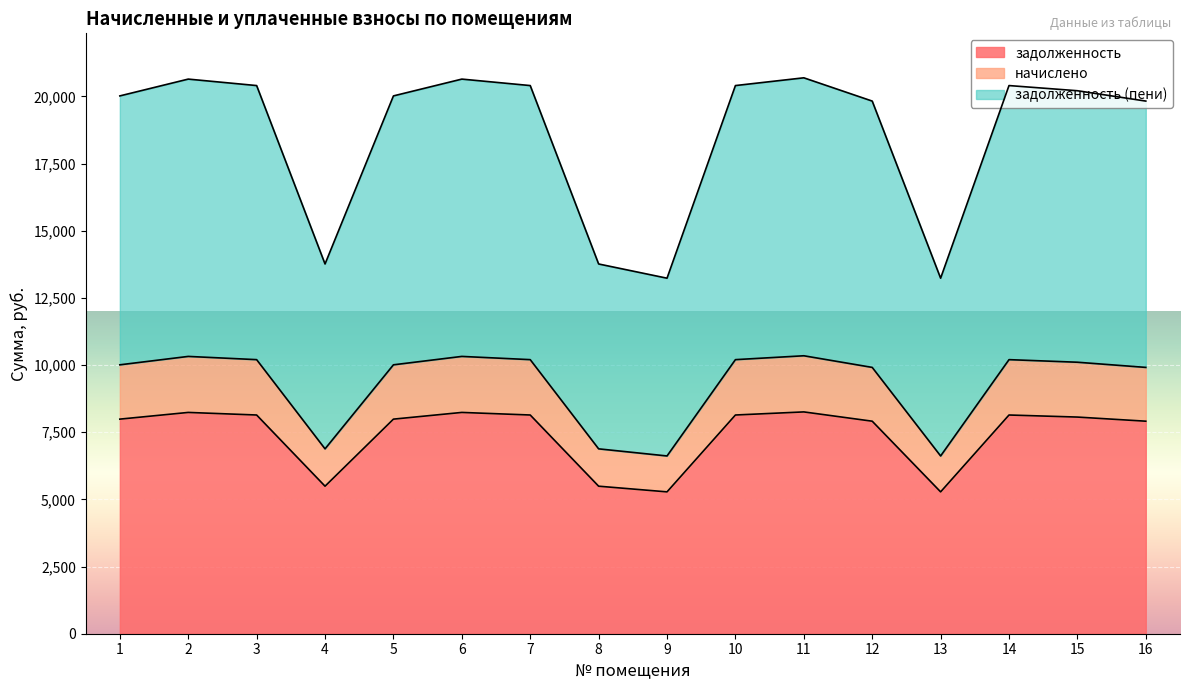

Which category has the lowest value across all series?

9